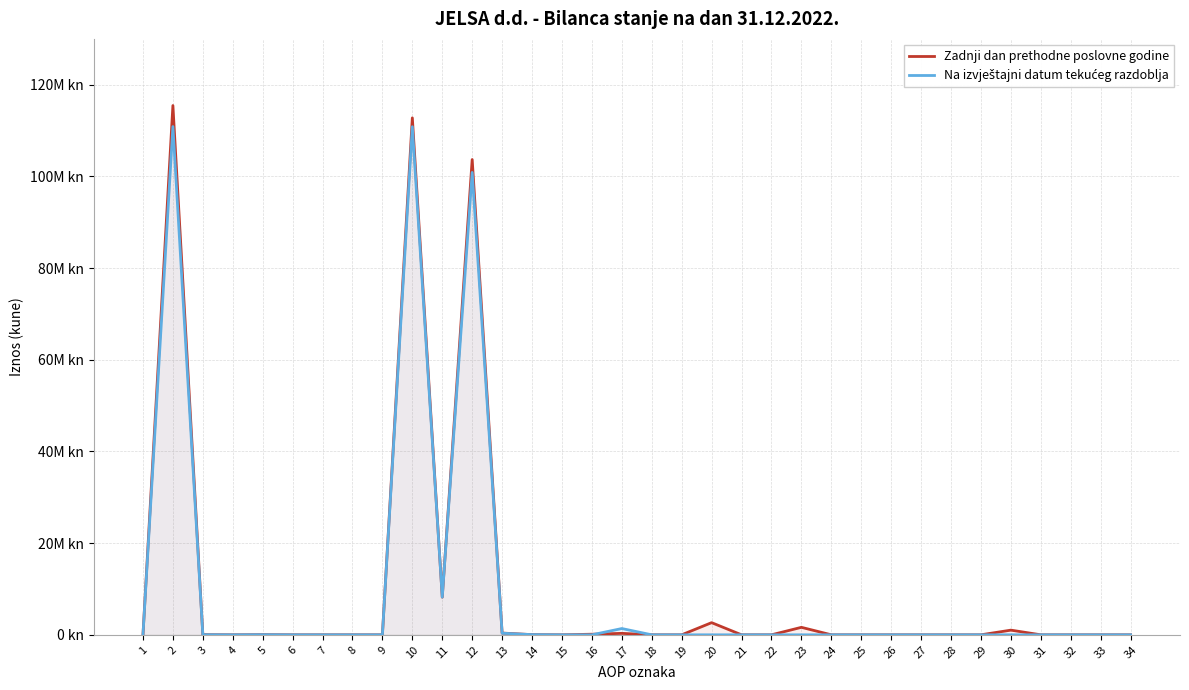

True or false: Na izvještajni datum tekućeg razdoblja and Zadnji dan prethodne poslovne godine cross at least once.

True